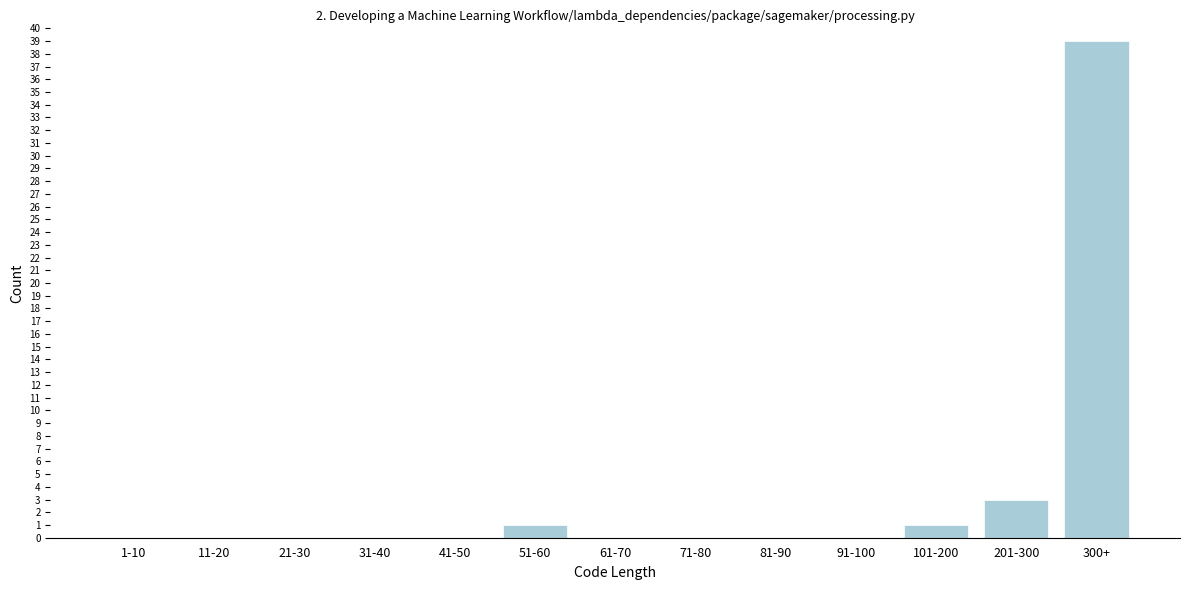

Reading left to right, list all the values displayed in this chart.

1-10=0	11-20=0	21-30=0	31-40=0	41-50=0	51-60=1	61-70=0	71-80=0	81-90=0	91-100=0	101-200=1	201-300=3	300+=39